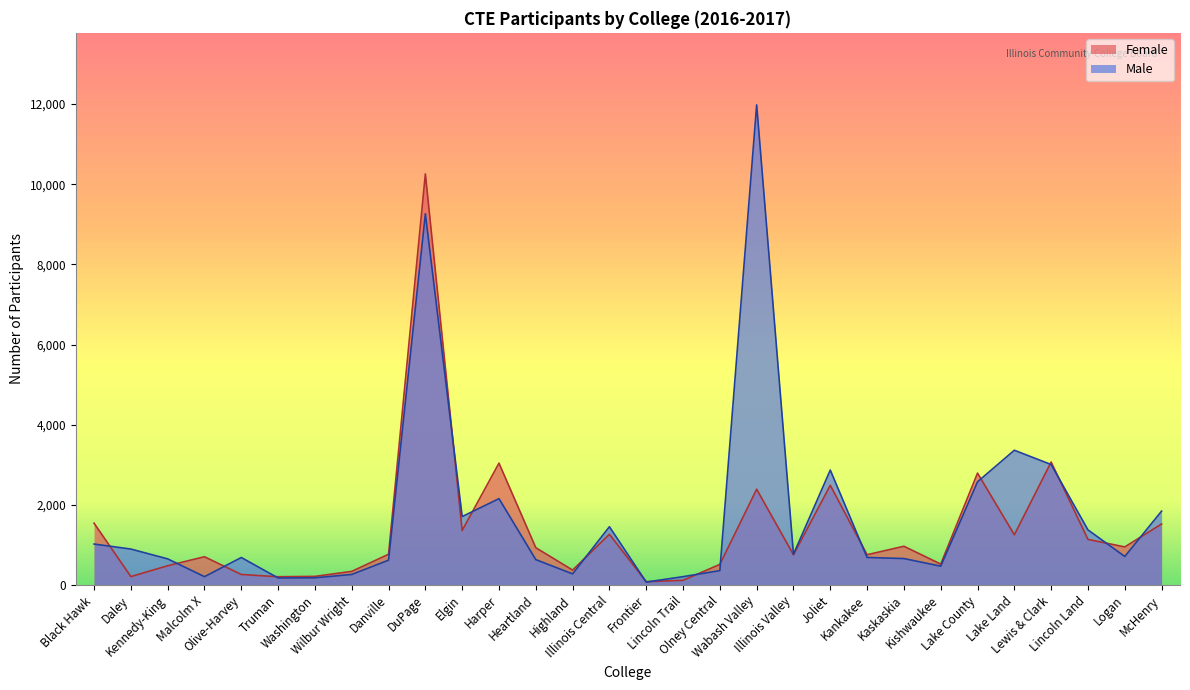

How many data points does each series have?

30